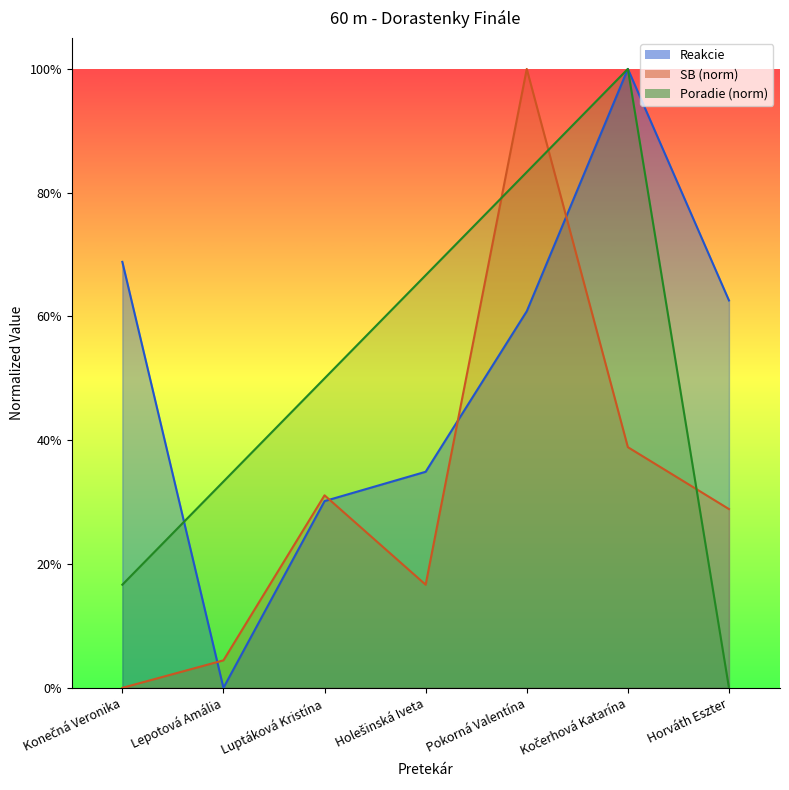

What is the value of the Poradie point at the 6th from the left?

1.0